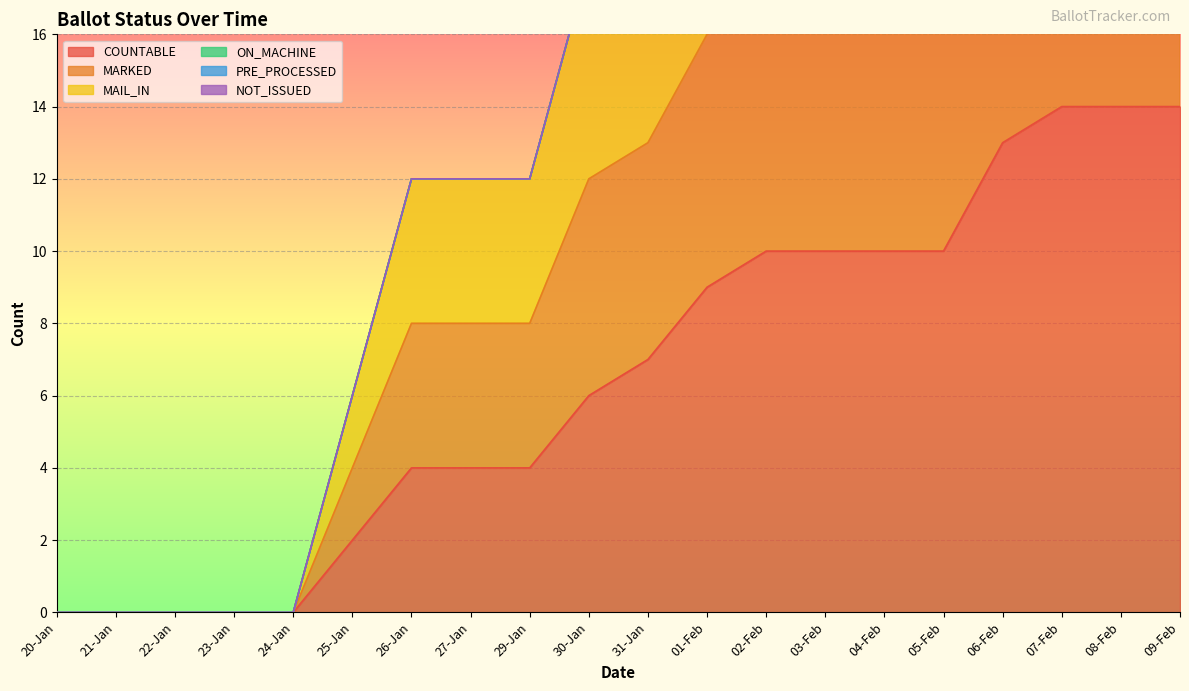

At 31-Jan, list the series in order from smallest to largest.

COUNTABLE, MAIL_IN, MARKED